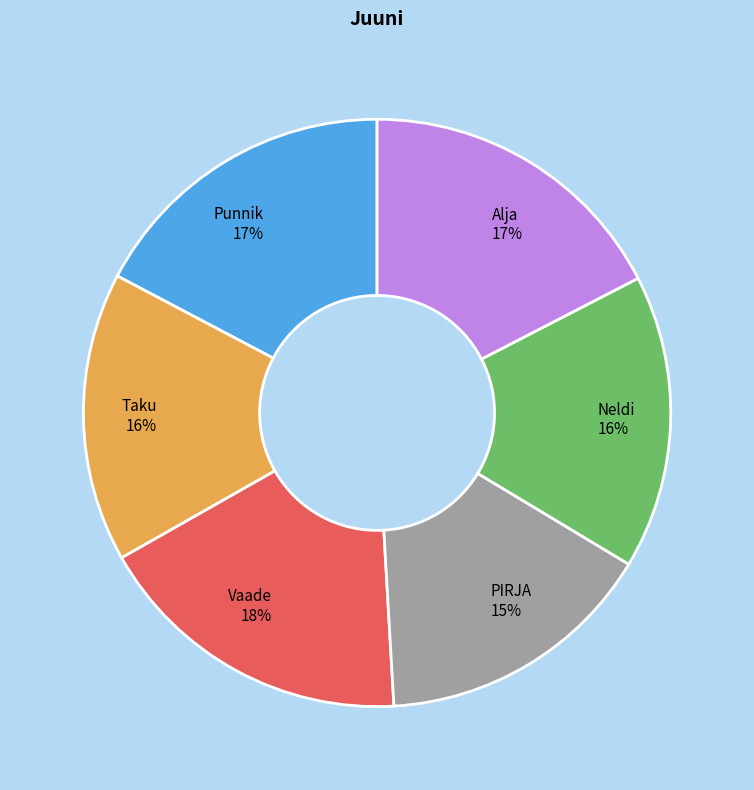

To the nearest percent, what percentage of the pie is Punnik?

17%